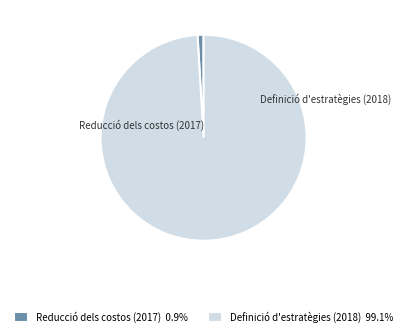

Is Definició d'estratègies (2018) the majority of the pie?

Yes